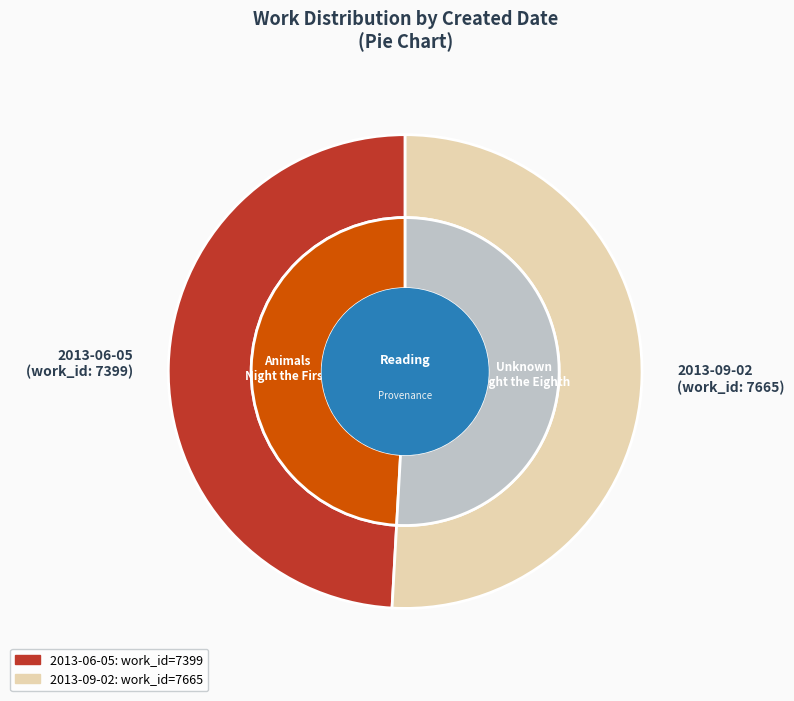

What is the largest slice in the pie chart?

2013-09-02